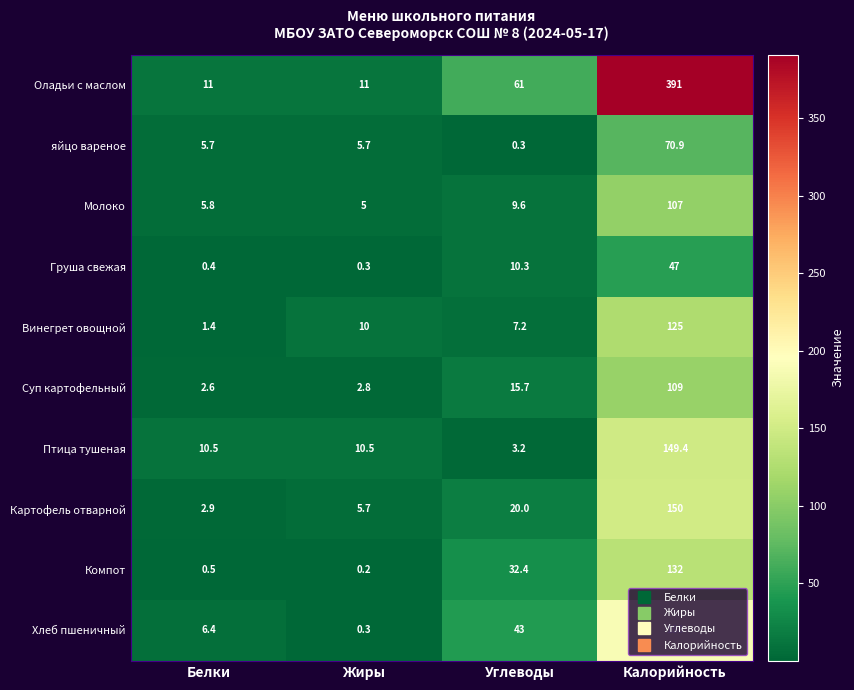

Where is Хлеб пшеничный nearest to the value 94?

Углеводы